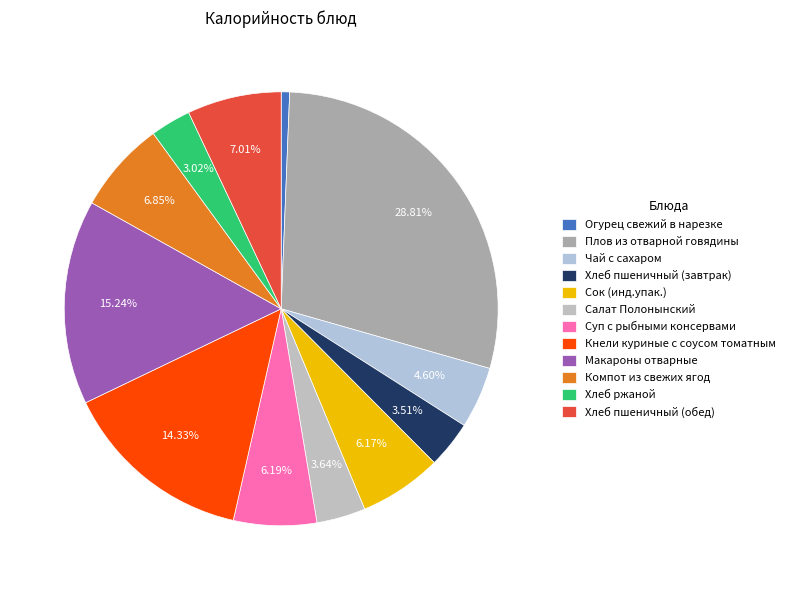

Rank the categories by value from lowest to highest.

Огурец свежий в нарезке, Хлеб ржаной, Хлеб пшеничный (завтрак), Салат Полонынский, Чай с сахаром, Сок (инд.упак.), Суп с рыбными консервами, Компот из свежих ягод, Хлеб пшеничный (обед), Кнели куриные с соусом томатным, Макароны отварные, Плов из отварной говядины